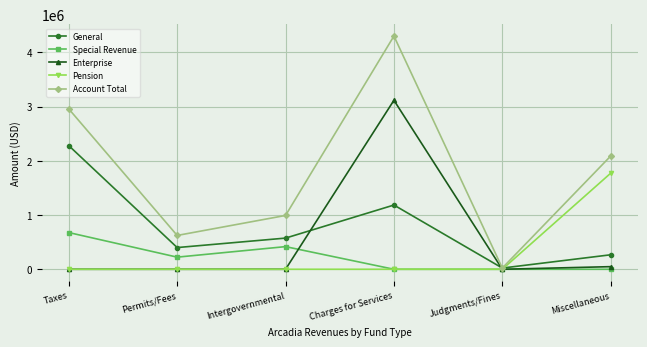

How many categories are shown in the chart?

6